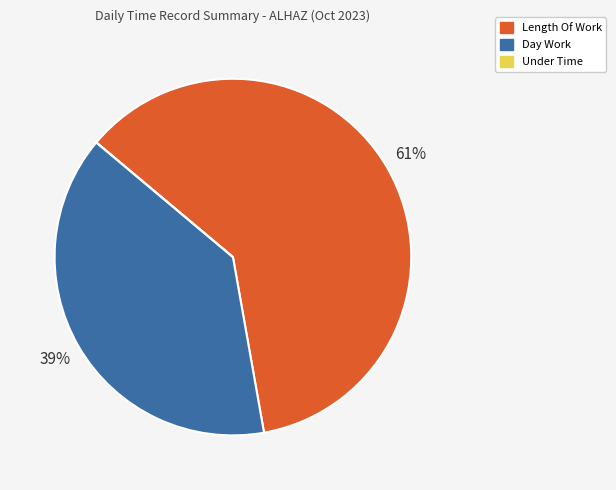

To the nearest percent, what is the difference between the largest and smallest slice percentages?

61%